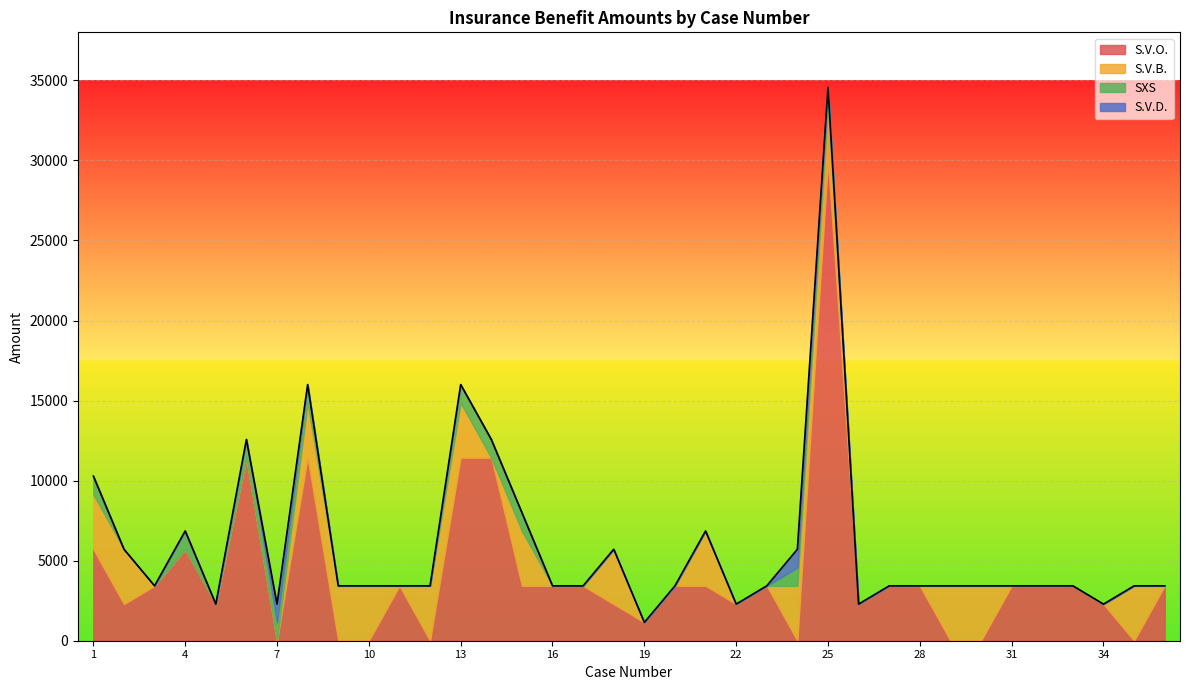

How many interior local valleys does the S.V.O. series have?

9